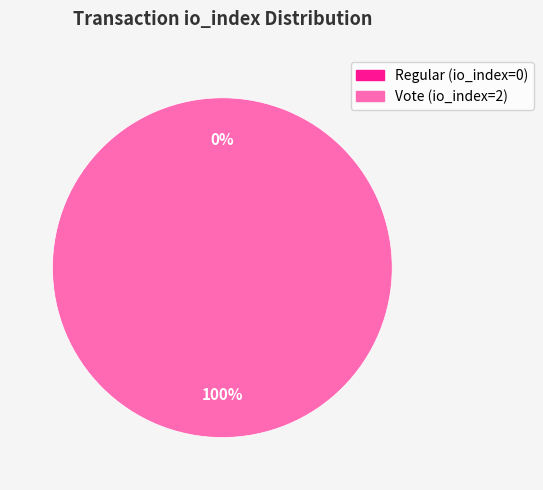

The Vote (io_index=2) slice represents 100% of the pie. True or false?

True